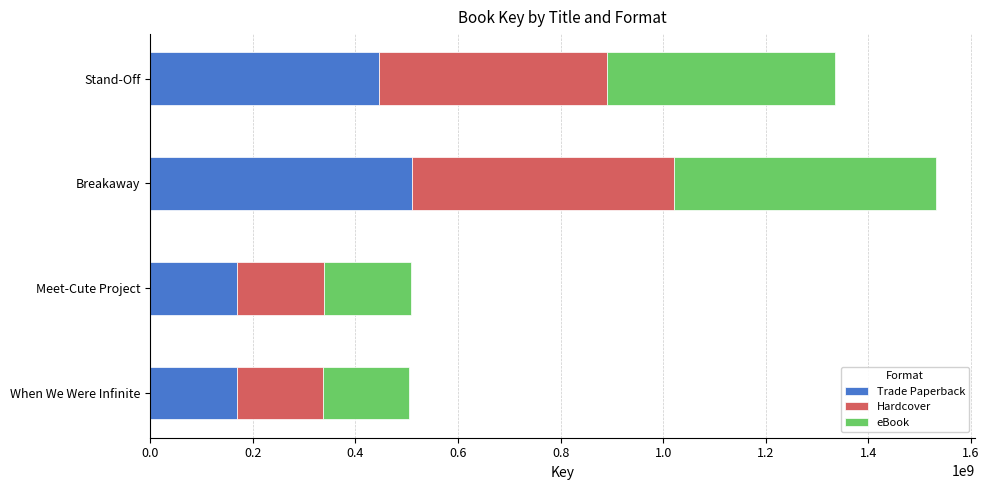

What is the total value across all series at Meet-Cute Project?

508456200